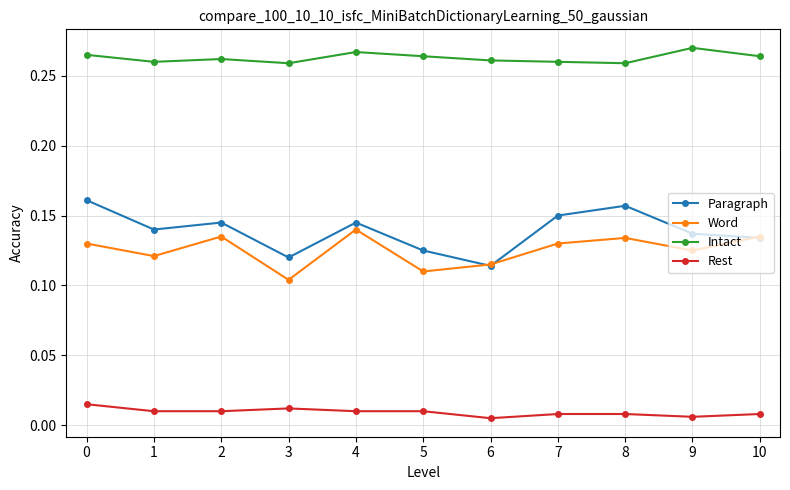

Is the value of Rest at 2 greater than the value of Intact at 7?

No